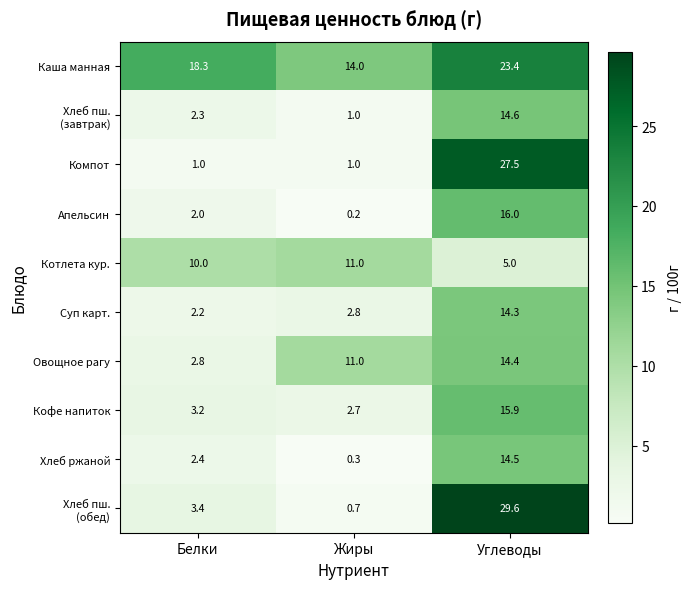

What is the difference between the highest and lowest values at Жиры?

13.8